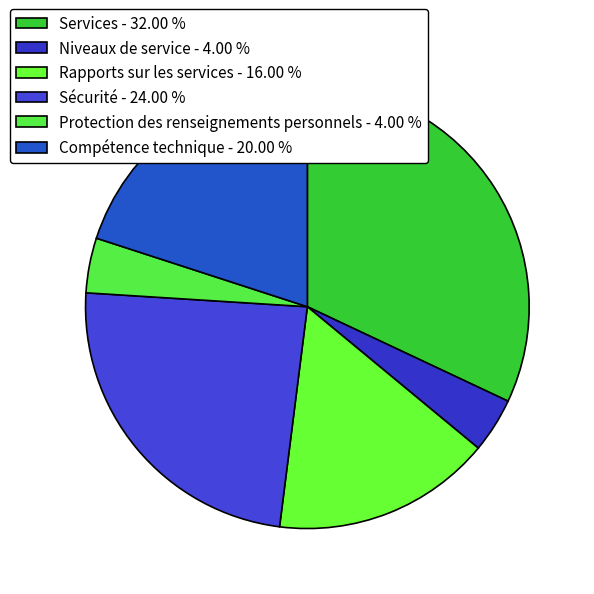

To the nearest percent, what is the average slice percentage?

17%